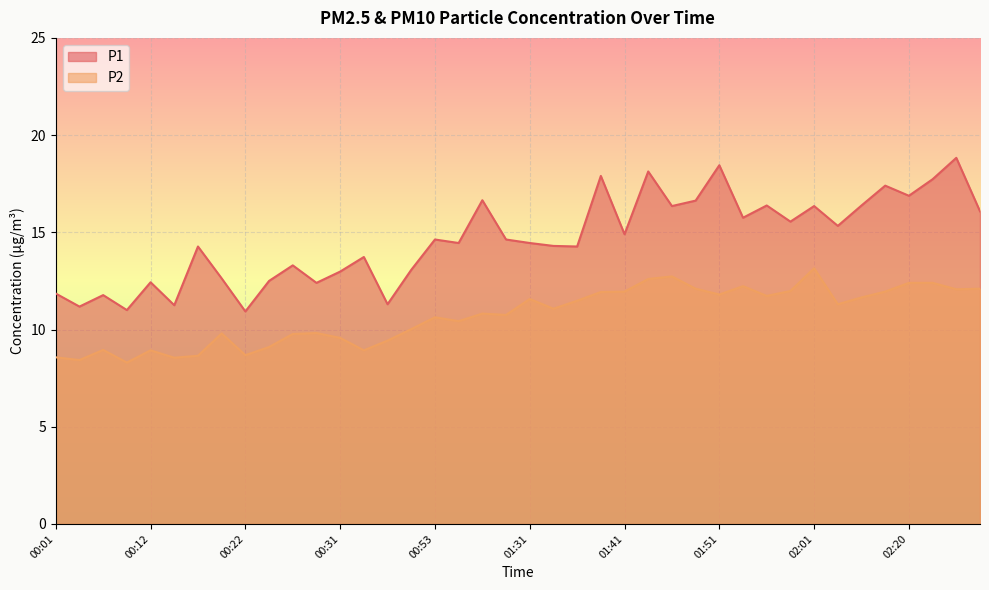

Reading left to right, what are all the values shown in this chart?

P1: 00:01=11.8	00:04=11.2	00:07=11.8	00:09=11.0	00:12=12.4	00:14=11.2	00:17=14.3	00:19=12.6	00:22=10.9	00:24=12.5	00:27=13.3	00:29=12.4	00:31=13.0	00:34=13.7	00:36=11.3	00:39=13.1	00:53=14.6	00:58=14.4	01:10=16.6	01:12=14.6	01:31=14.4	01:34=14.3	01:36=14.3	01:39=17.9	01:41=14.9	01:44=18.1	01:46=16.4	01:49=16.6	01:51=18.4	01:54=15.8	01:56=16.4	01:59=15.6	02:01=16.4	02:04=15.3	02:12=16.4	02:18=17.4	02:20=16.9	02:23=17.7	02:25=18.8	02:28=16.1
P2: 00:01=8.6	00:04=8.4	00:07=8.9	00:09=8.3	00:12=8.9	00:14=8.6	00:17=8.7	00:19=9.8	00:22=8.7	00:24=9.1	00:27=9.8	00:29=9.8	00:31=9.6	00:34=8.9	00:36=9.4	00:39=10.0	00:53=10.6	00:58=10.4	01:10=10.8	01:12=10.8	01:31=11.6	01:34=11.1	01:36=11.5	01:39=11.9	01:41=11.9	01:44=12.6	01:46=12.7	01:49=12.1	01:51=11.8	01:54=12.2	01:56=11.7	01:59=12.0	02:01=13.2	02:04=11.3	02:12=11.7	02:18=11.9	02:20=12.4	02:23=12.4	02:25=12.1	02:28=12.1